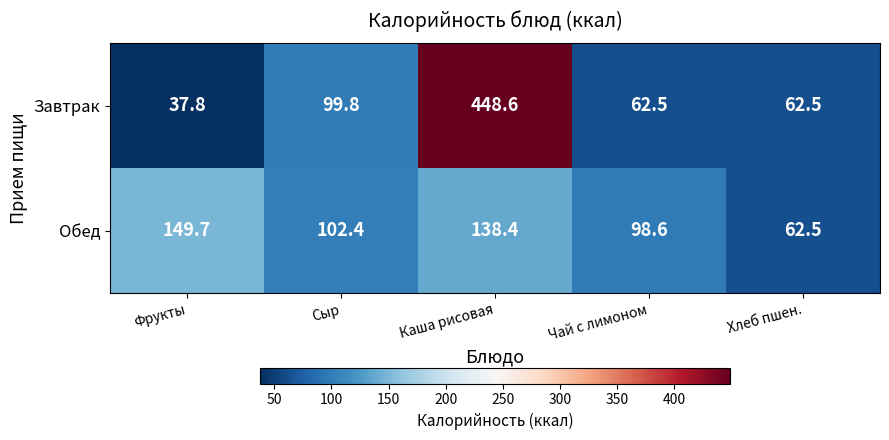

What is the total value across all series at Чай с лимоном?

161.1